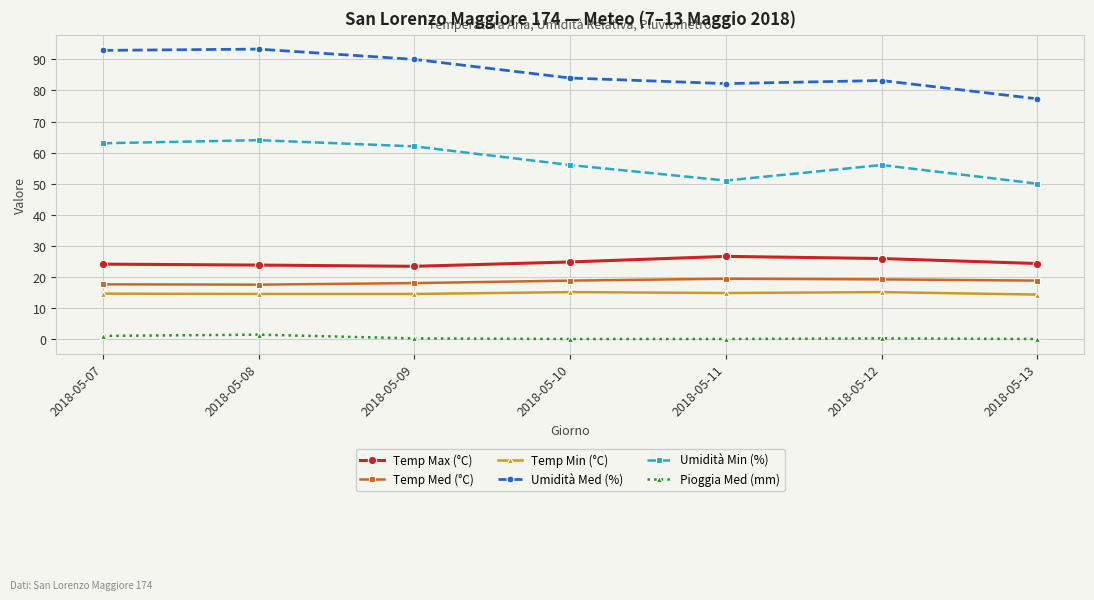

What is the difference between the highest and lowest values at 2018-05-10?

84.0